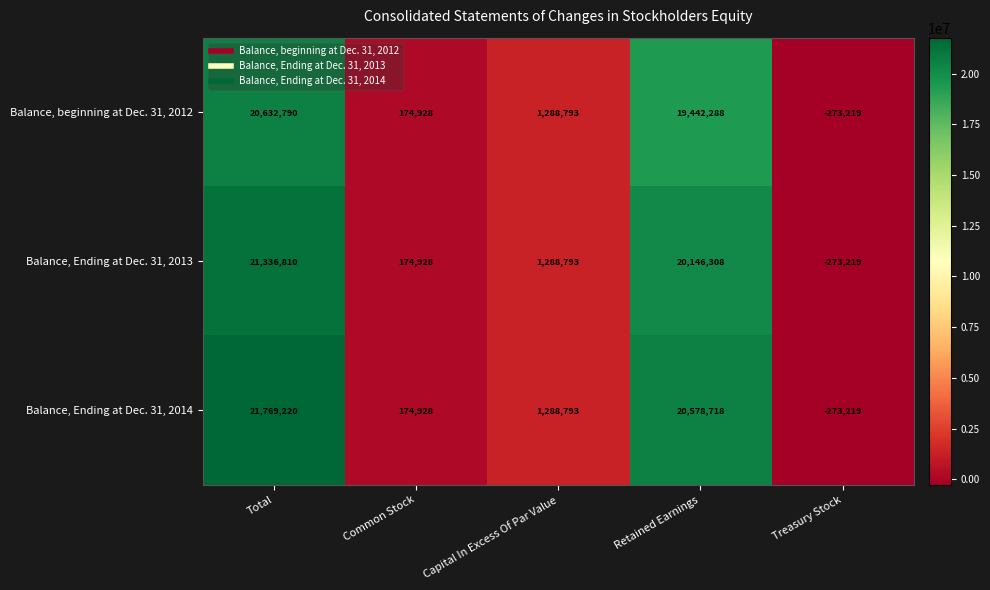

Is it true that Balance, Ending at Dec. 31, 2013 equals 4883013 at Total?

False